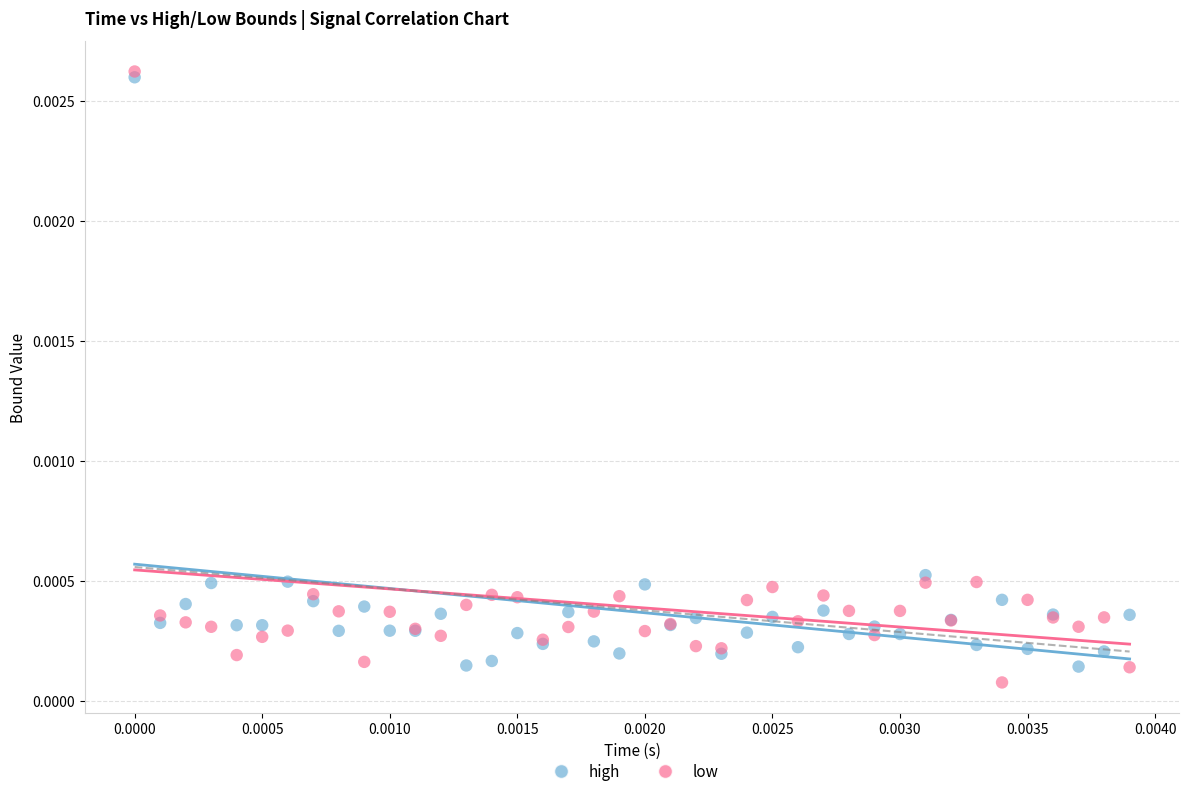

Which series reaches the minimum Y coordinate?

low